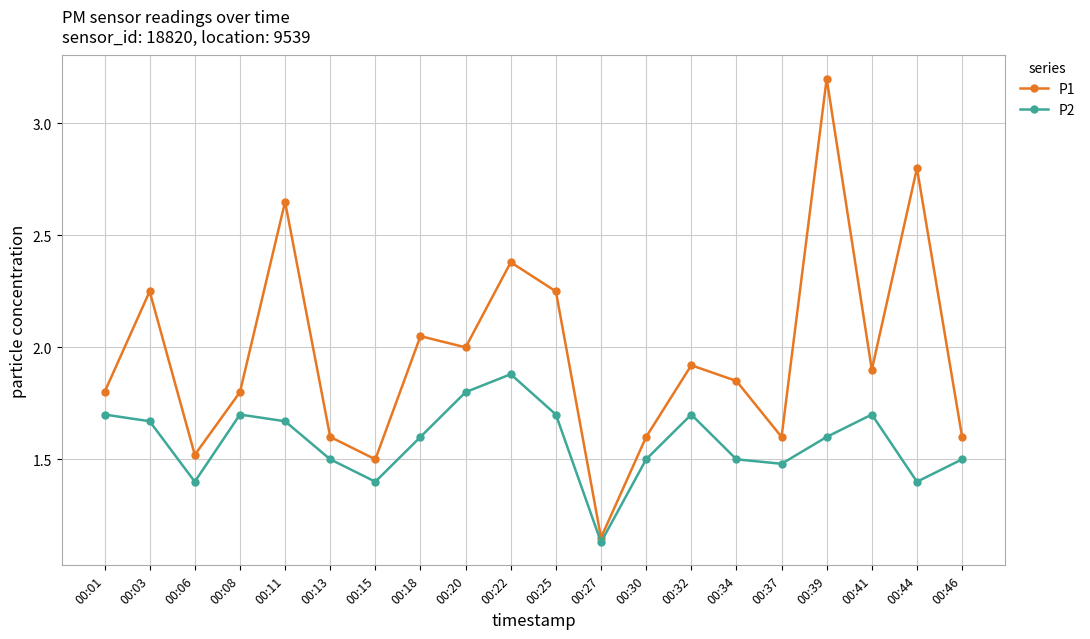

The value of P2 at 00:39 is 0.9. True or false?

False